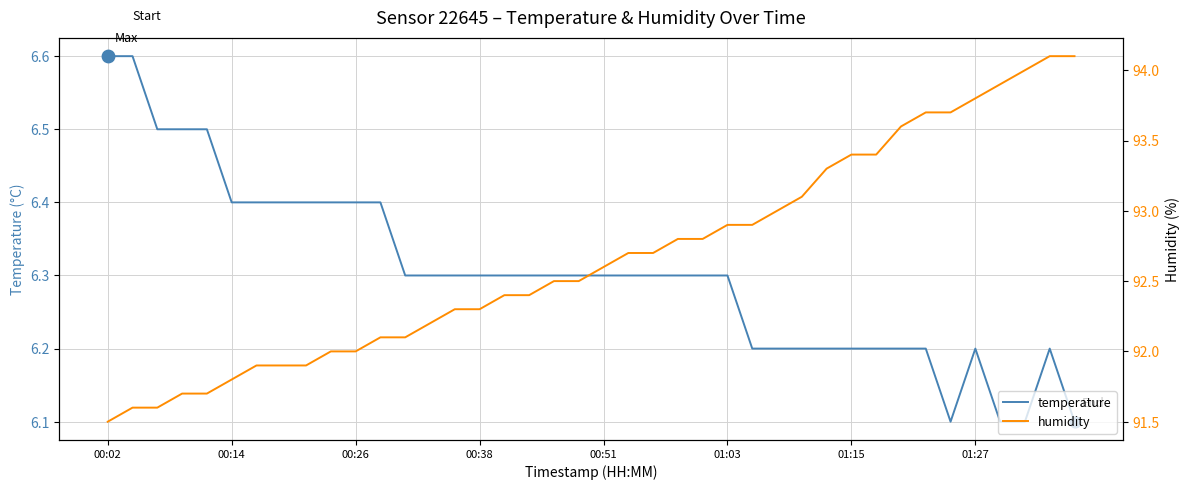

Which series has the largest total across all categories?

humidity